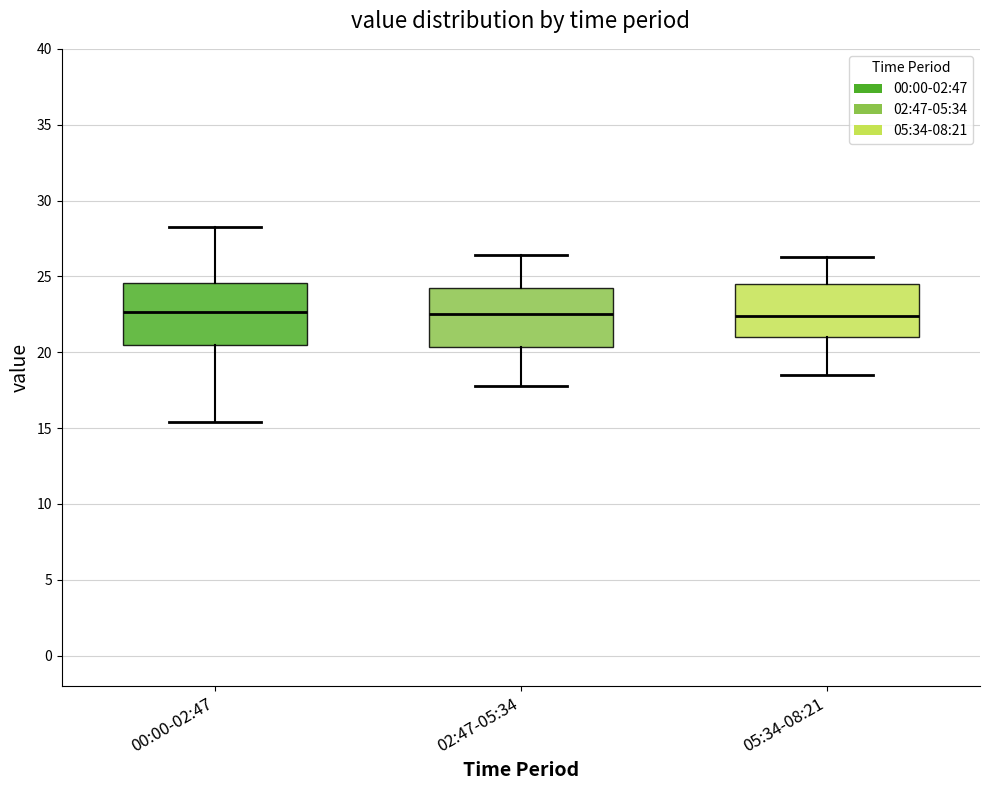

Reading left to right, read every box against the y-axis: the position of its median line, the range the box covers, and the ends of its whiskers. The values are not printed on the chart, so give them approximately, as read against the axis.

00:00-02:47: median 22.5, box 20.5 to 24.5, whiskers 15.5 to 28.5
02:47-05:34: median 22.5, box 20.5 to 24.5, whiskers 18.0 to 26.5
05:34-08:21: median 22.5, box 21.0 to 24.5, whiskers 18.5 to 26.5